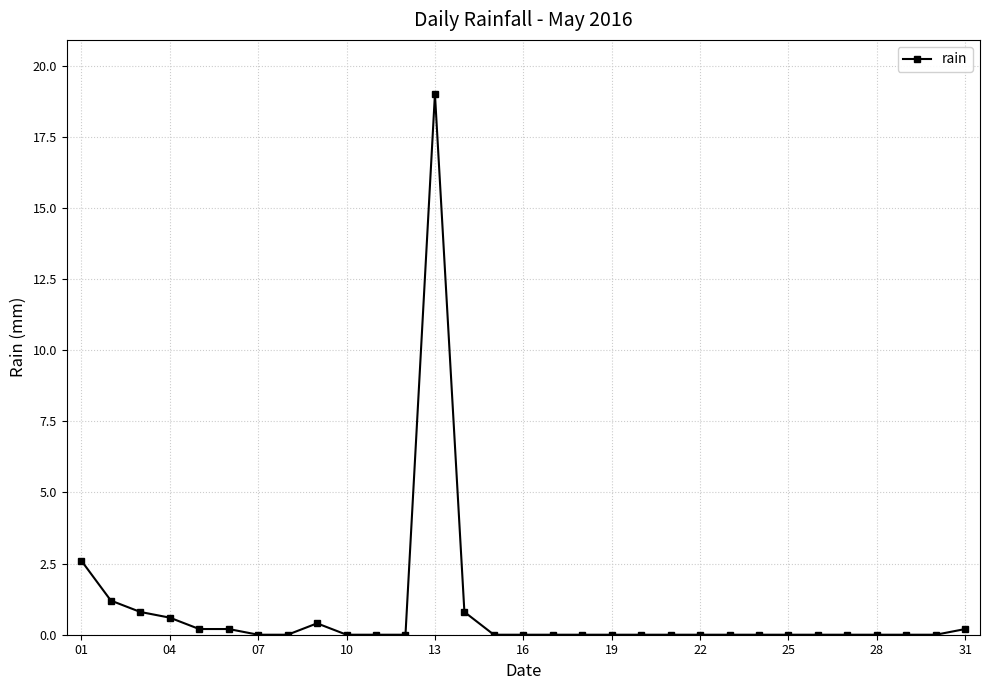

What is the greatest value displayed?

19.0